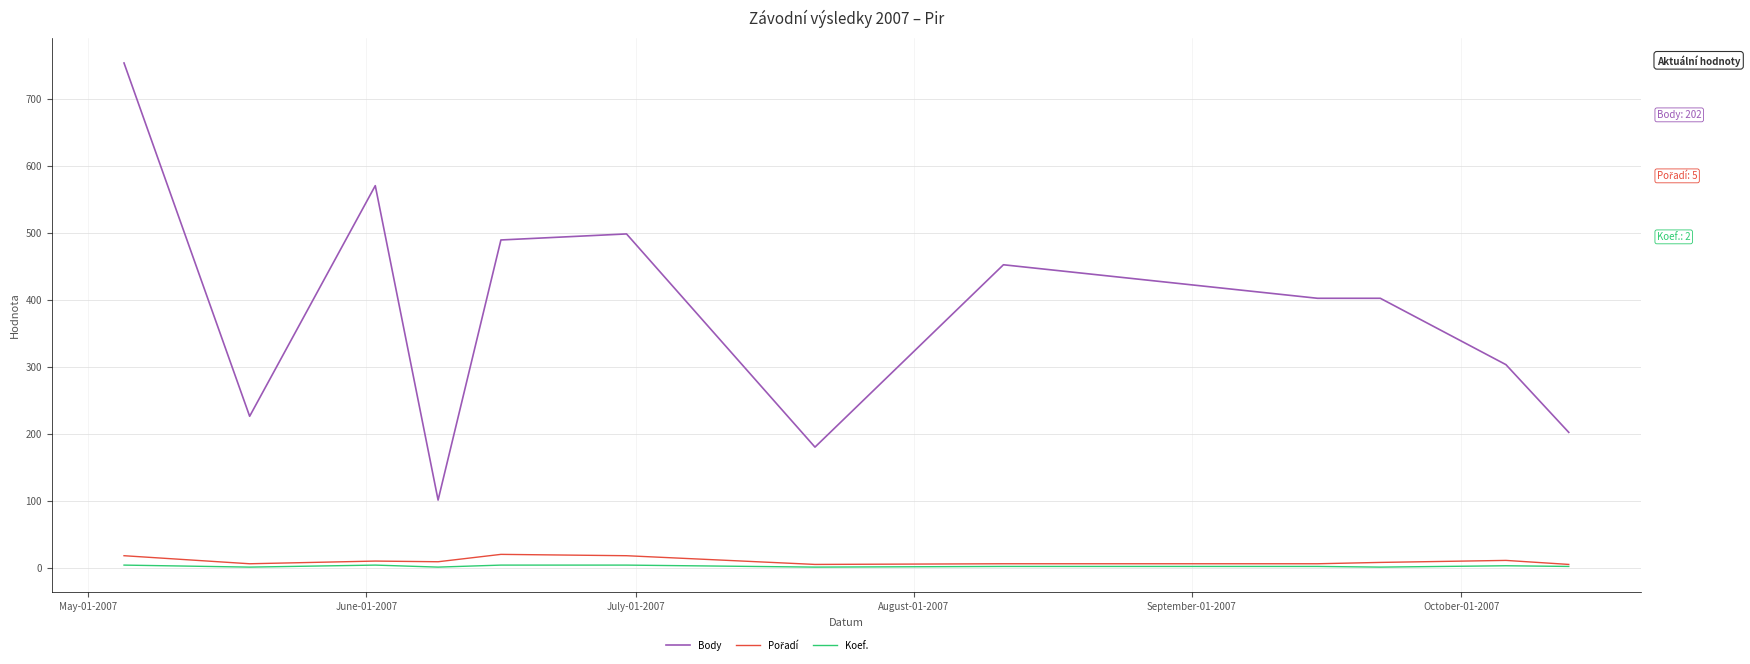

Which series has the largest total across all categories?

Body